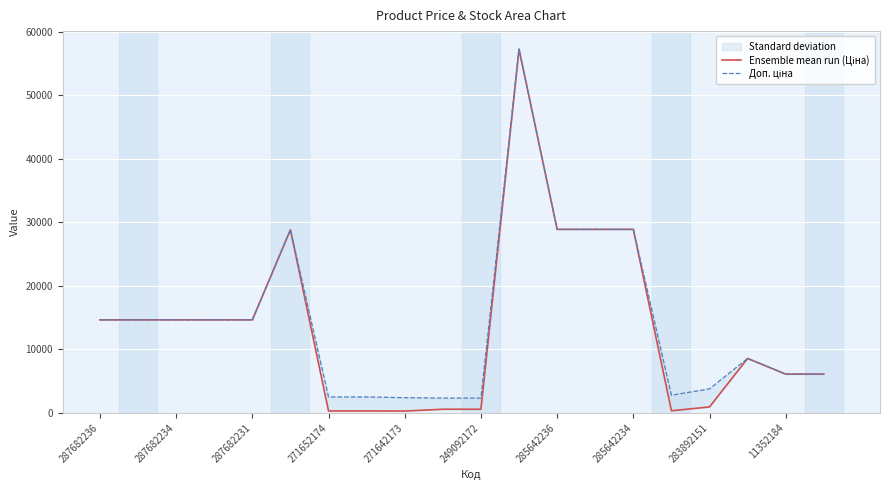

True or false: Доп. ціна and Ensemble mean run (Ціна) intersect in this chart.

False